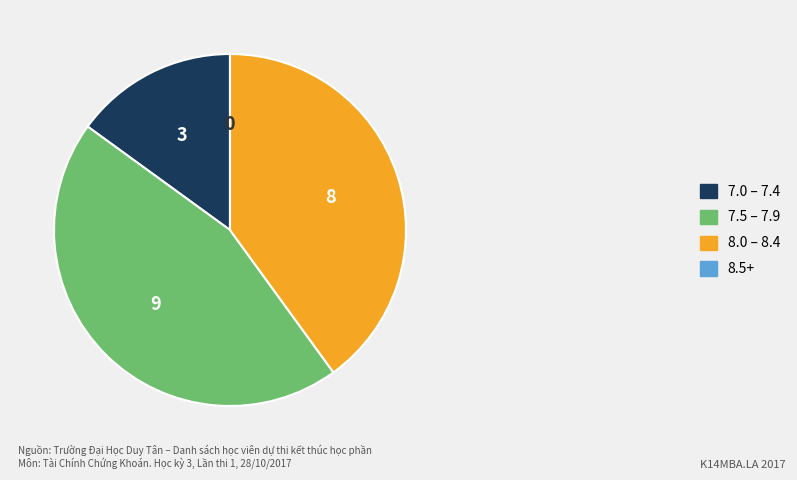

Which category has the biggest portion of the pie?

7.5 – 7.9